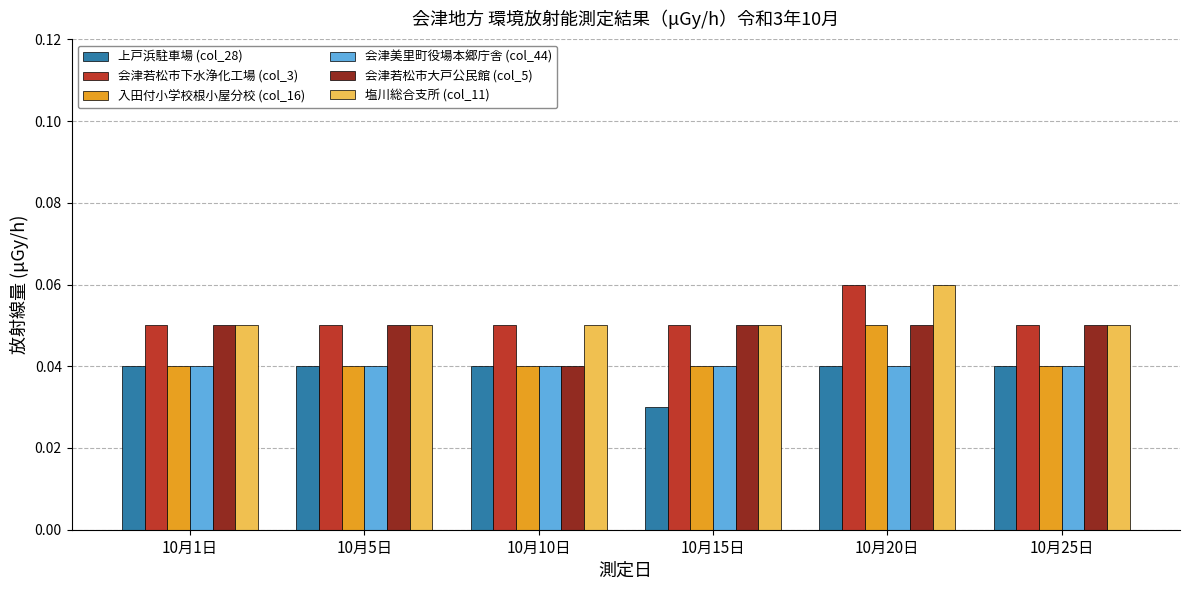

Which label corresponds to the smallest value in the chart?

10月15日